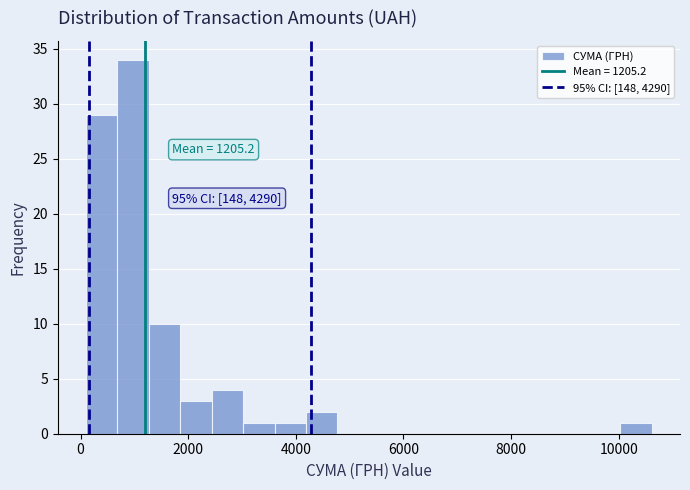

Around what value on the x-axis is the tallest bar? Give the approximate position of its centre, as read against the axis.

1000